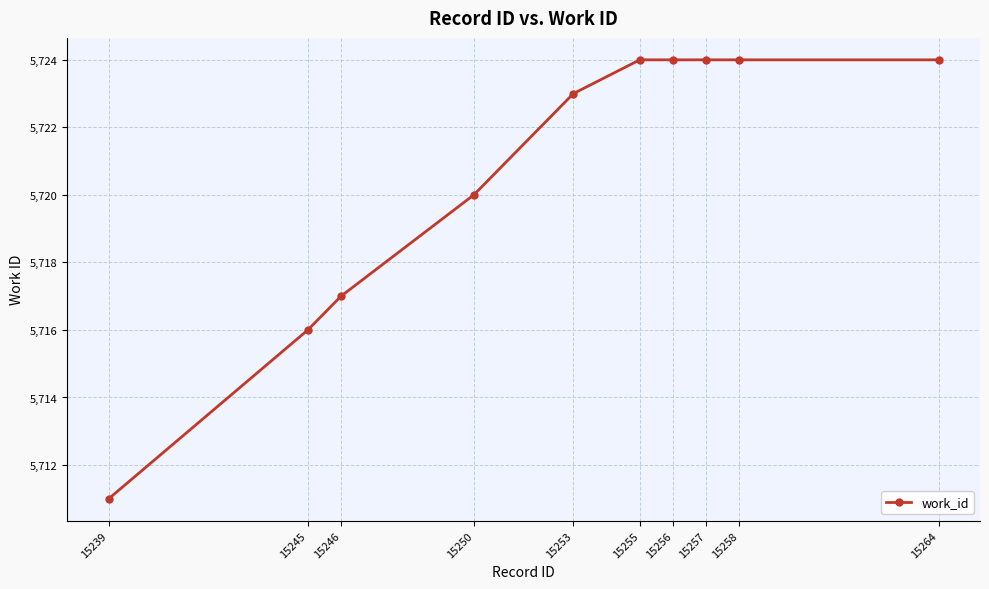

What is the value of the 3rd point from the left?

5717